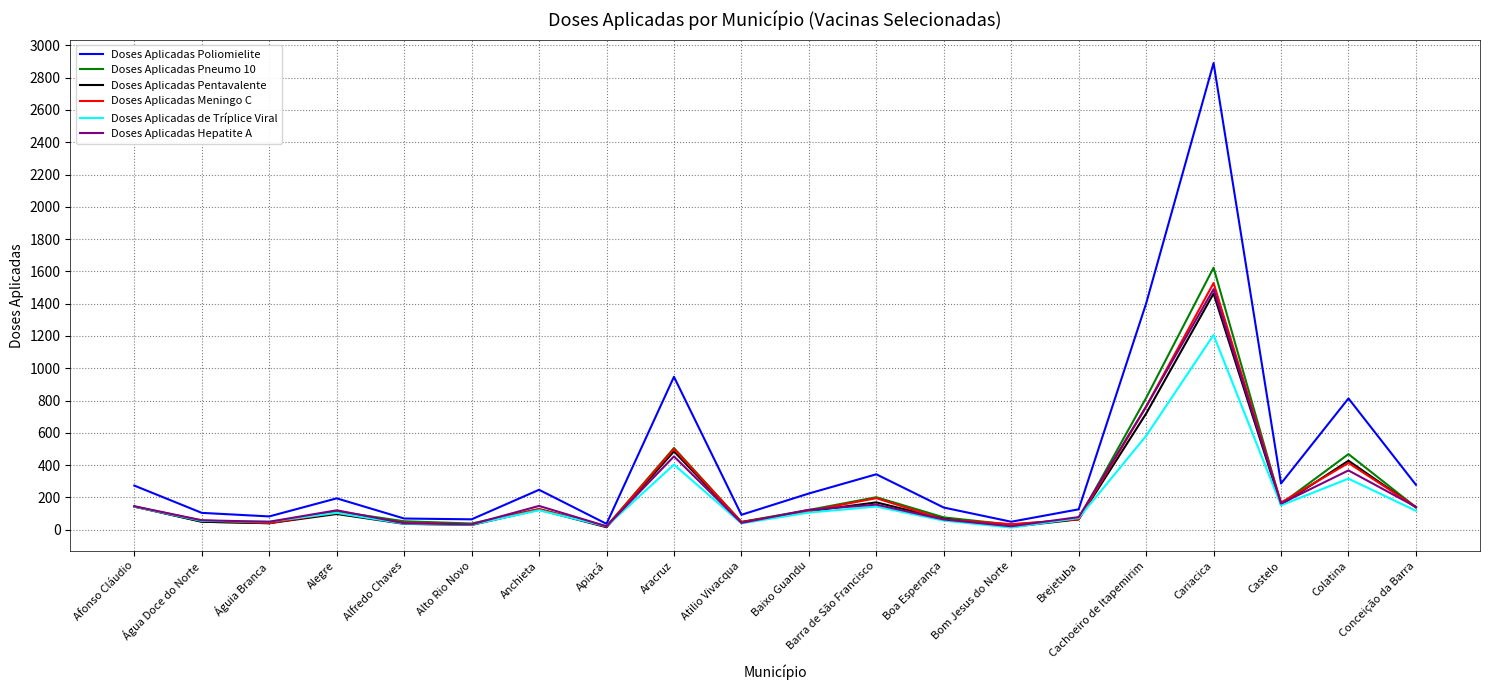

Is it true that Doses Aplicadas Pneumo 10 equals 144 at Afonso Cláudio?

True